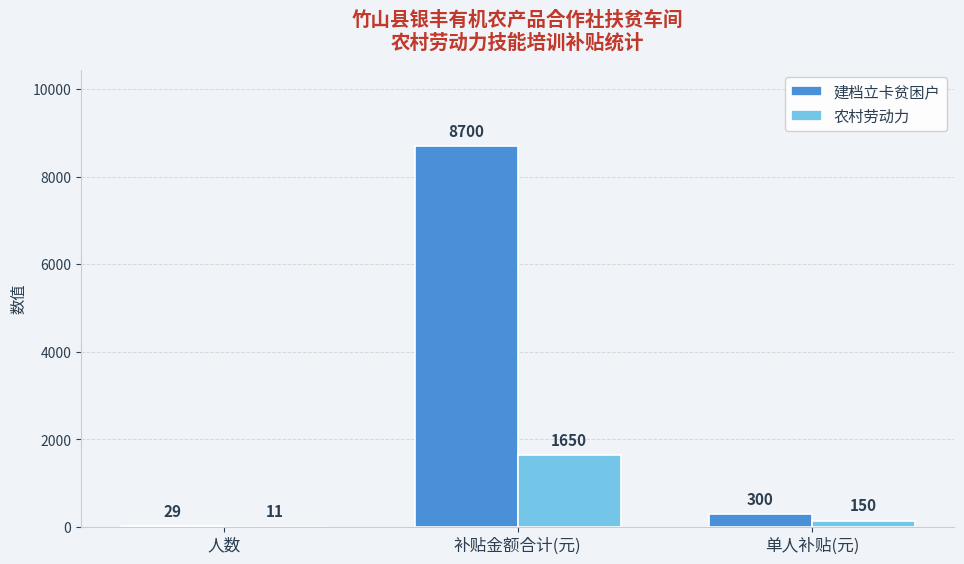

What is the spread (max minus min) of values at 补贴金额合计(元)?

7050